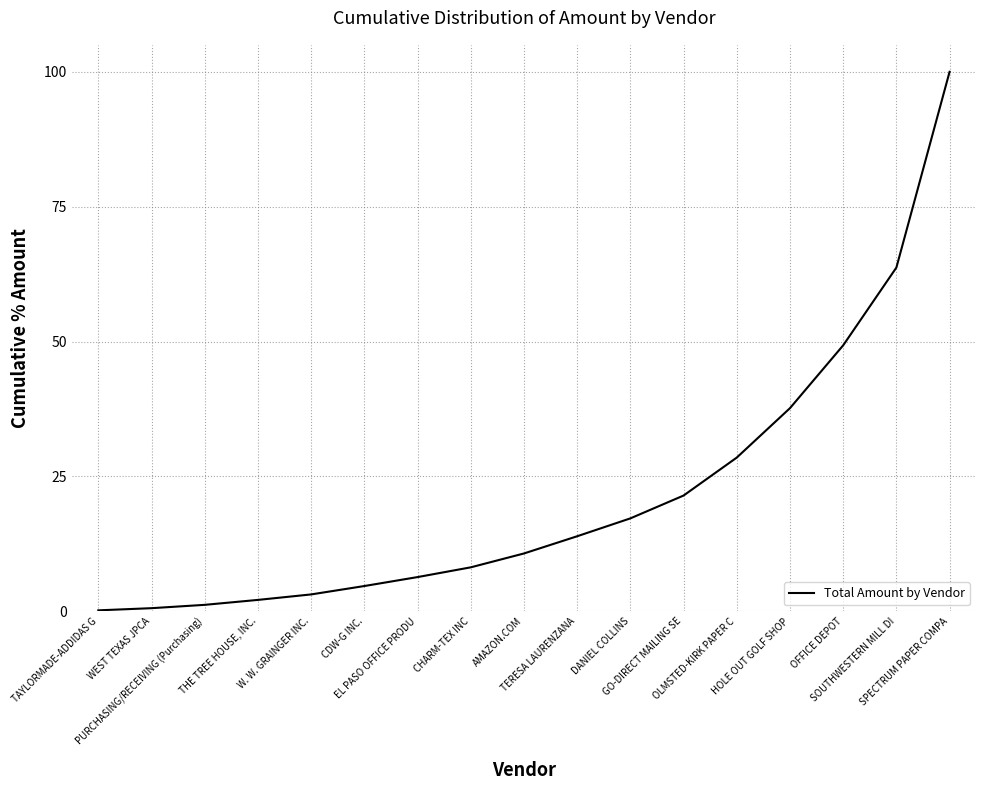

What is the difference between the values at THE TREE HOUSE, INC. and TERESA LAURENZANA?

11.8